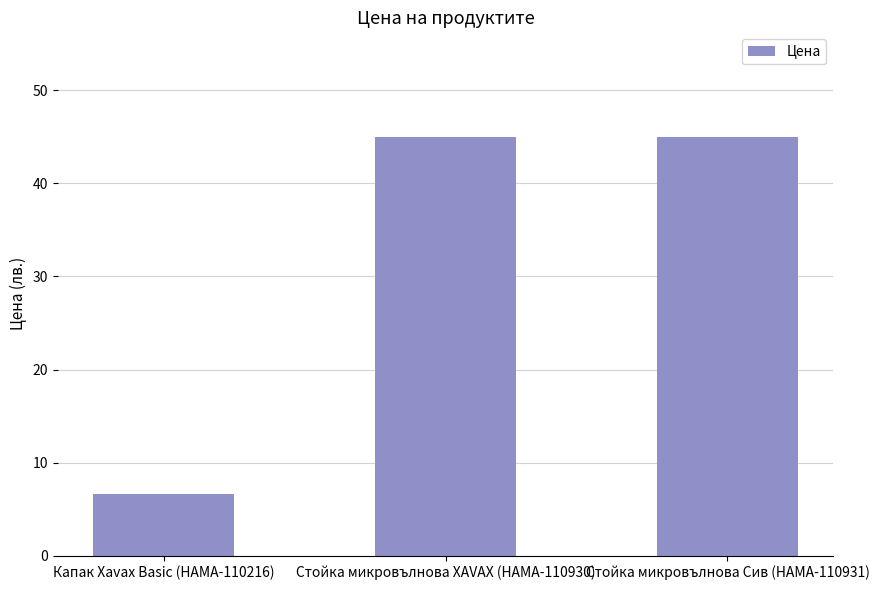

The chart shows a value of 10.0 at Капак Xavax Basic (HAMA-110216). True or false?

False